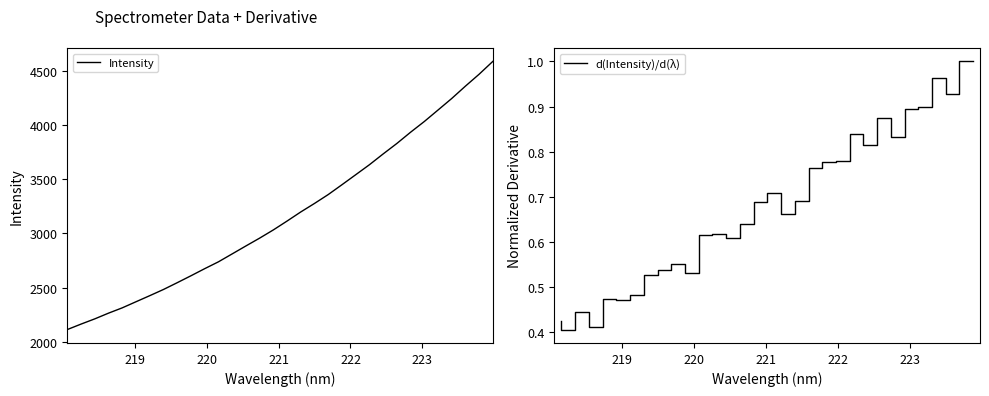

What is the minimum value for Intensity?

2112.2